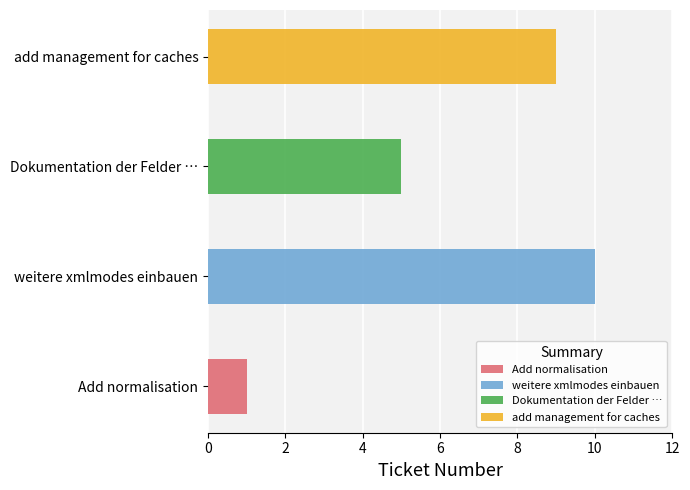

List the labels in order of value, largest first.

weitere xmlmodes einbauen, add management for caches, Dokumentation der Felder von displayXML, Add normalisation